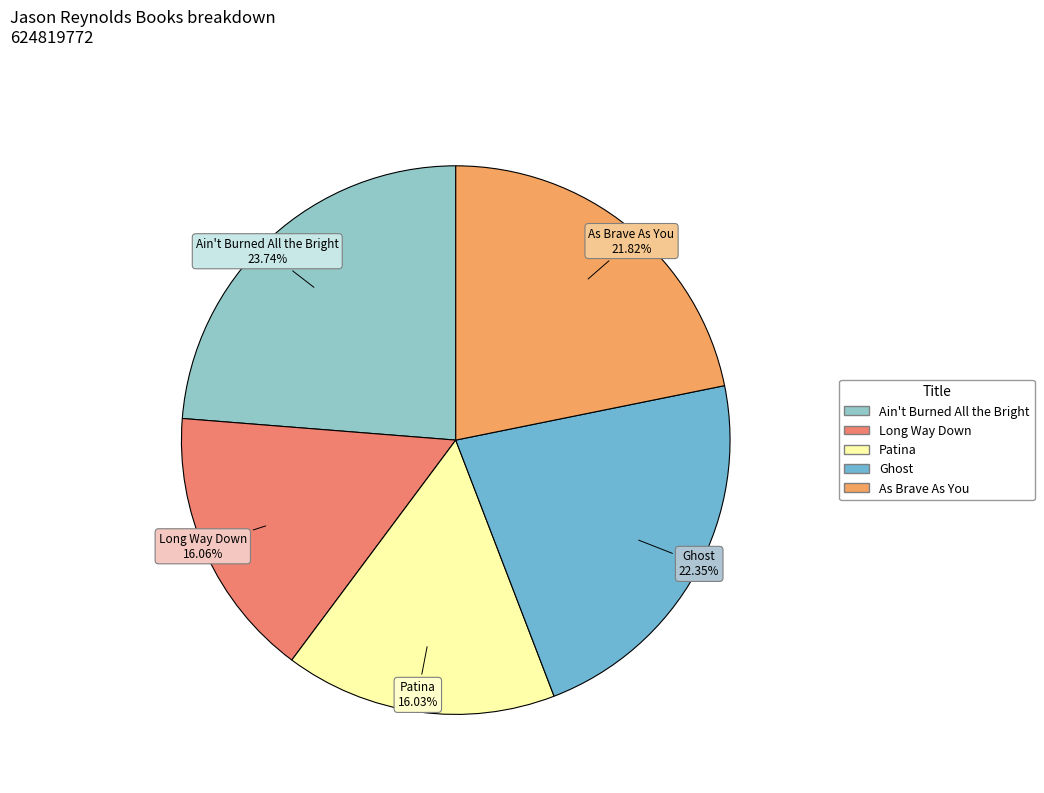

Is there a majority slice in this chart?

No